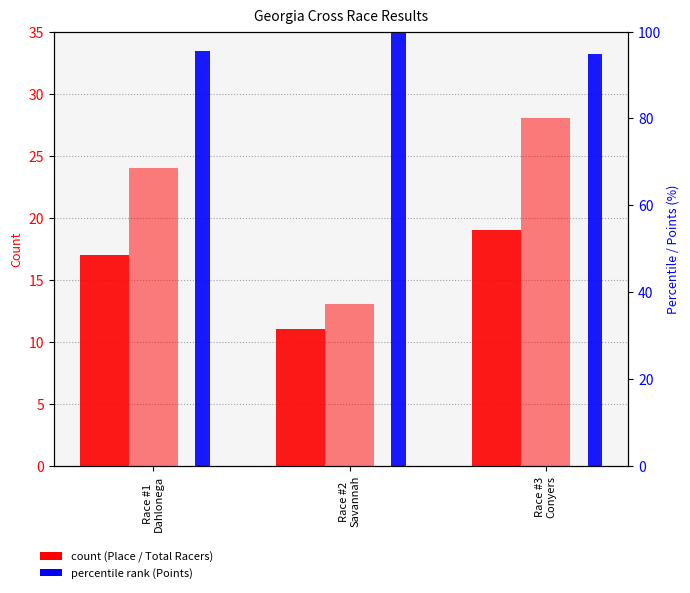

What is the total value across all series at Race #2
Savannah?

124.0